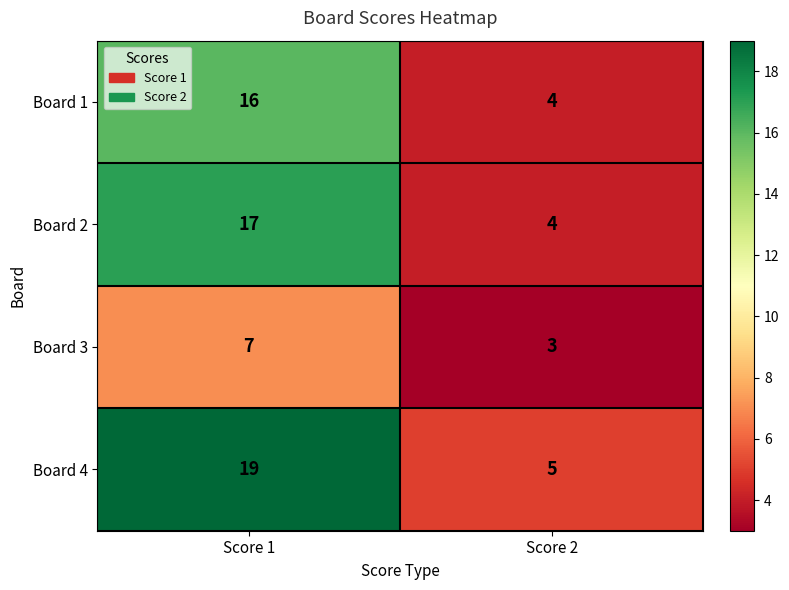

Which series has the largest total across all categories?

Board 4